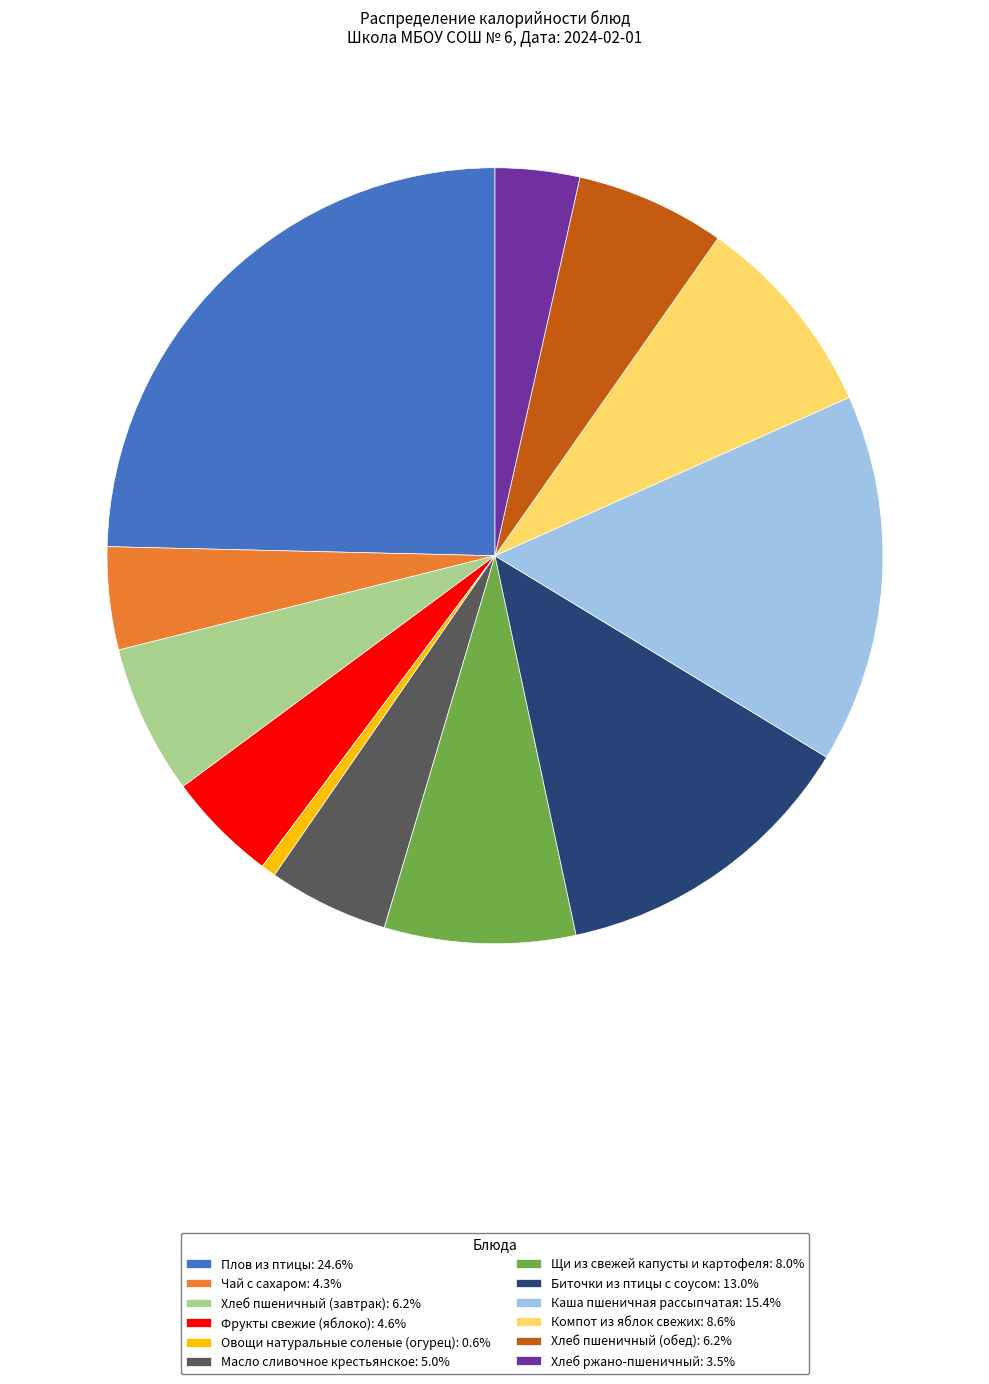

Is there a majority slice in this chart?

No